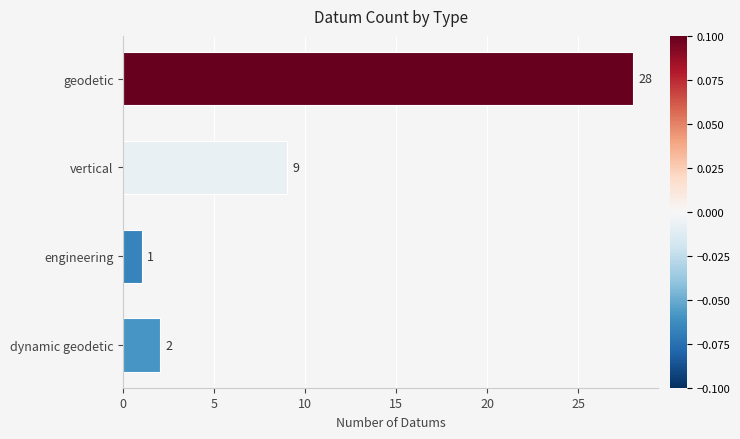

What is the average value?

10